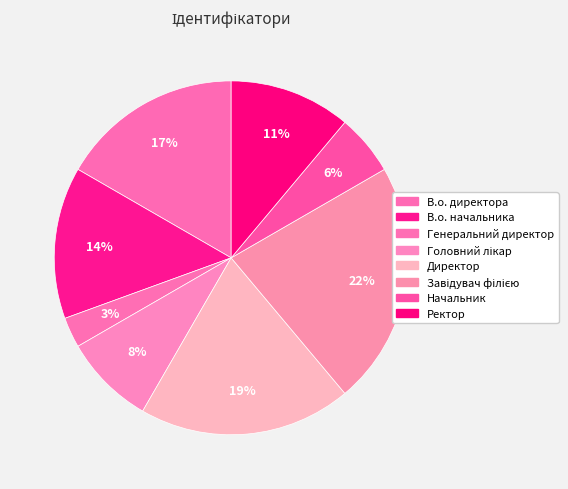

What is the total percentage of Ректор and Головний лікар?

19.4%